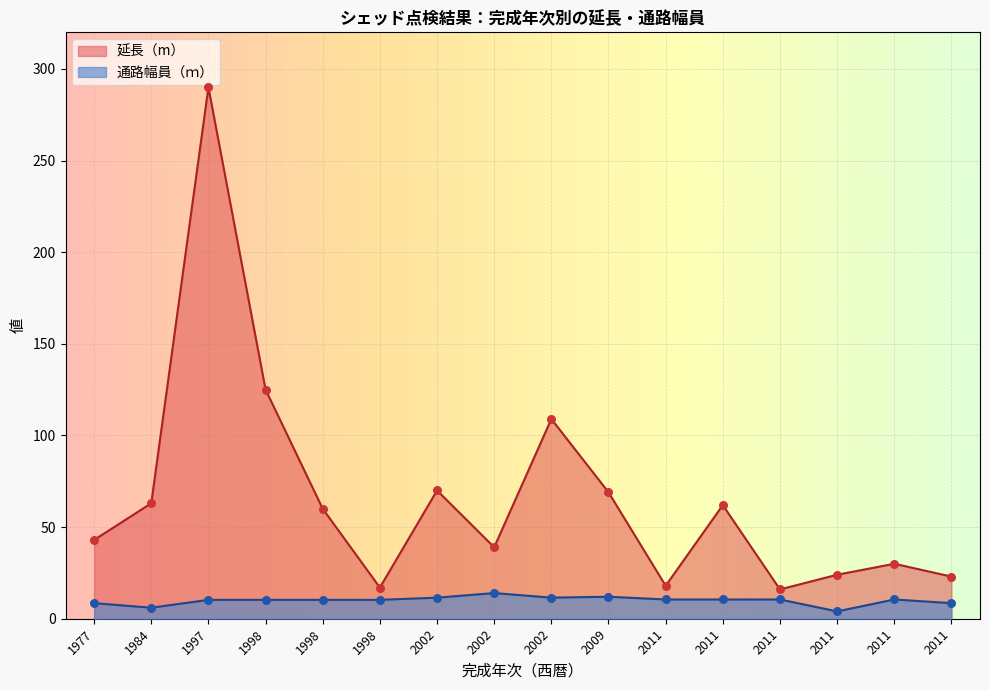

Which series contains the highest Y value?

延長（m）